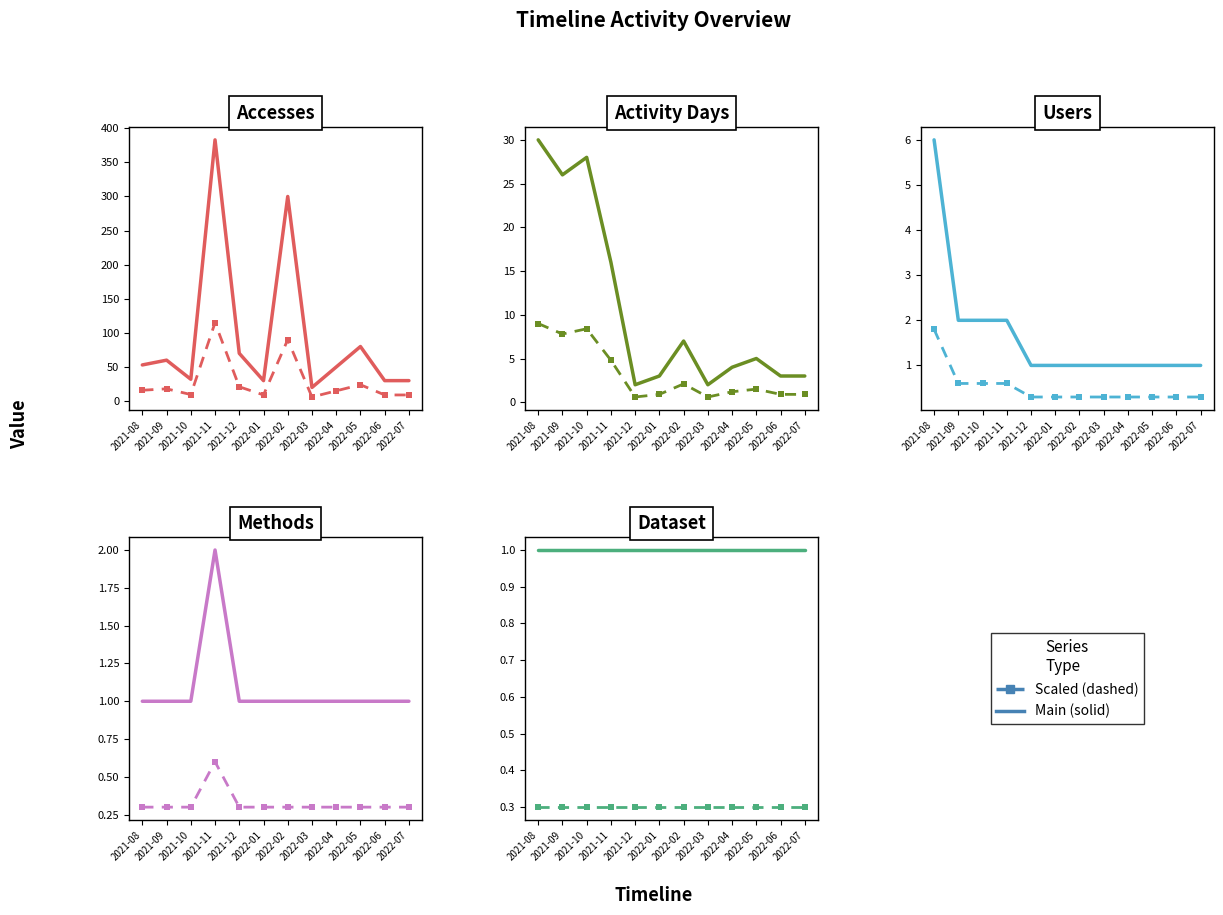

True or false: Users has more than 2 points higher than both neighbors.

False